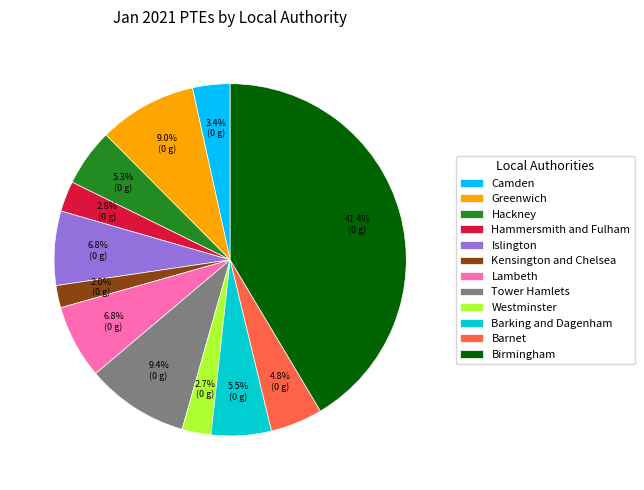

Is Hackney the majority of the pie?

No